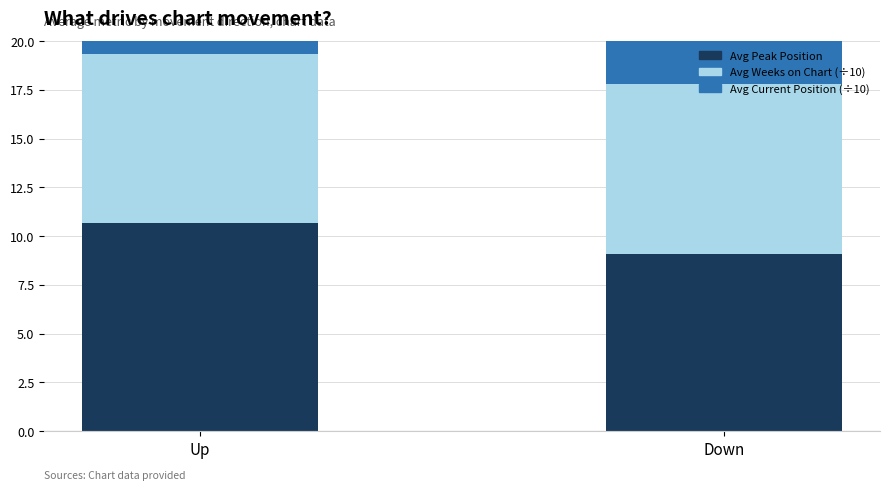

Reading right to left, transcribe all the data shown in this chart.

Avg Peak Position: 9.1	10.7
Avg Weeks on Chart (÷10): 8.7	8.7
Avg Current Position (÷10): 2.3	1.8